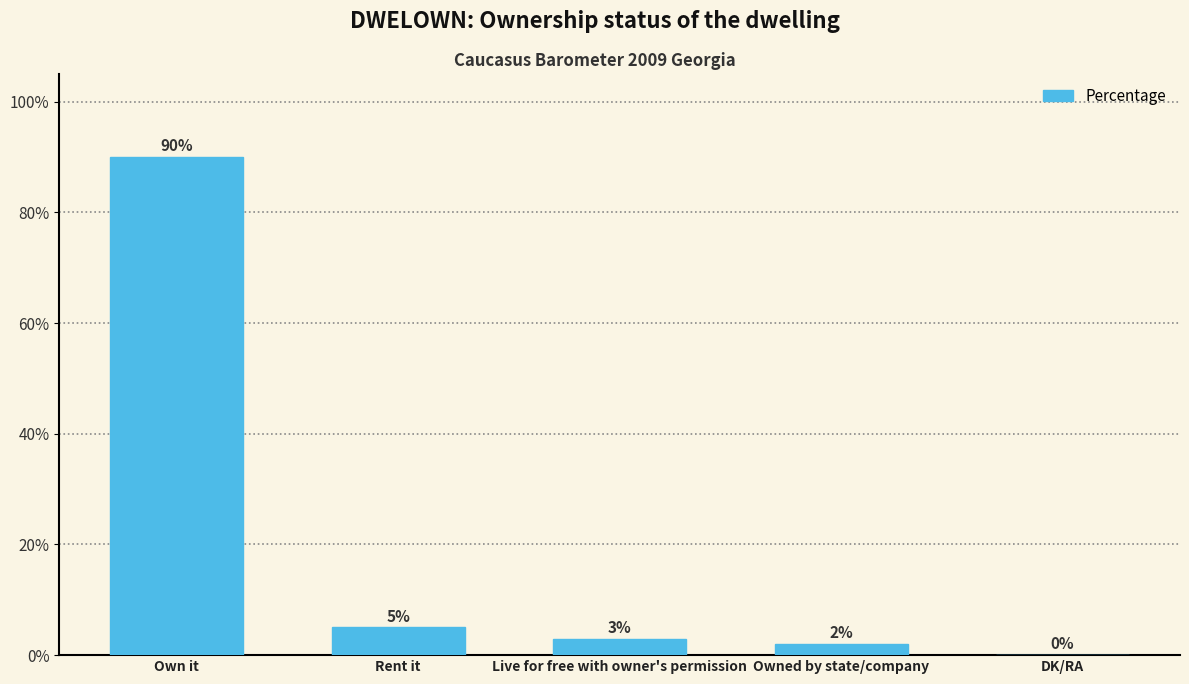

Reading left to right, what are all the values shown in this chart?

Own it=90	Rent it=5	Live for free with owner's permission=3	Owned by state/company=2	DK/RA=0